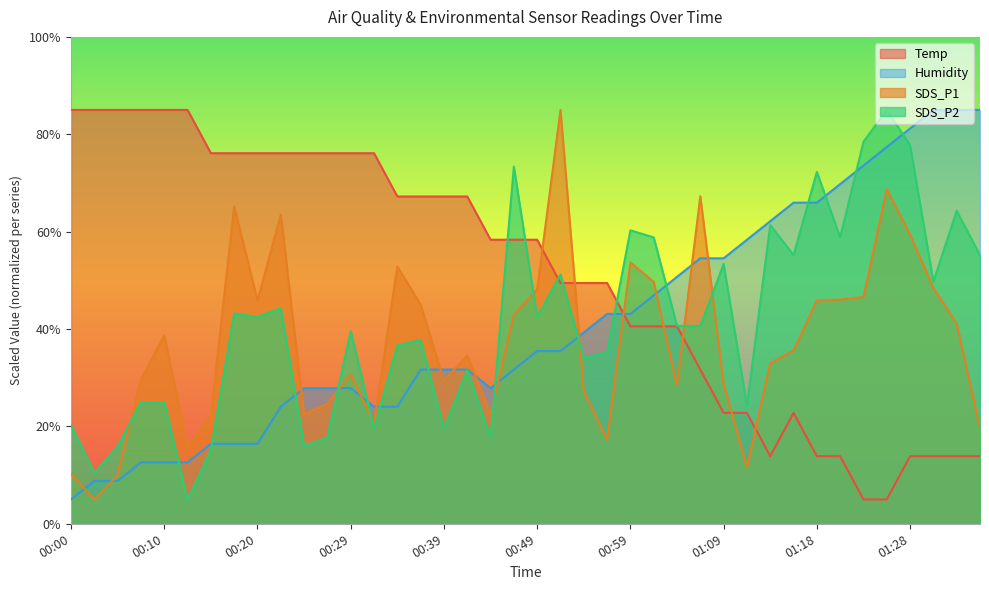

What value does the Humidity series have at 01:35?

85.0